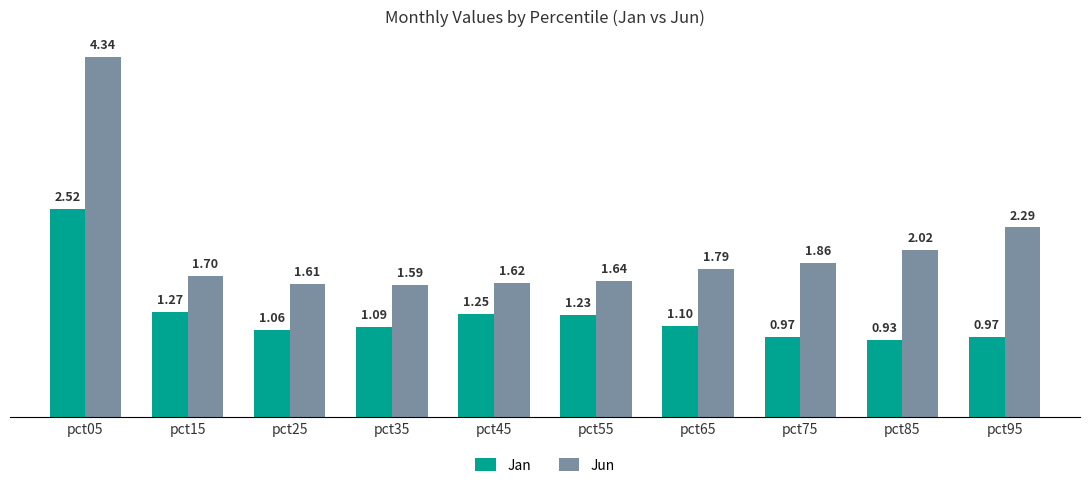

How many categories are shown in the chart?

10